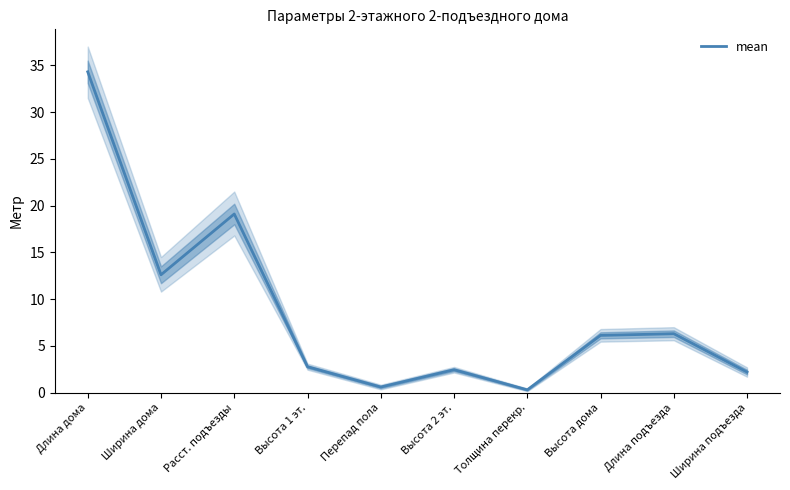

What is the maximum value shown in the chart?

34.3